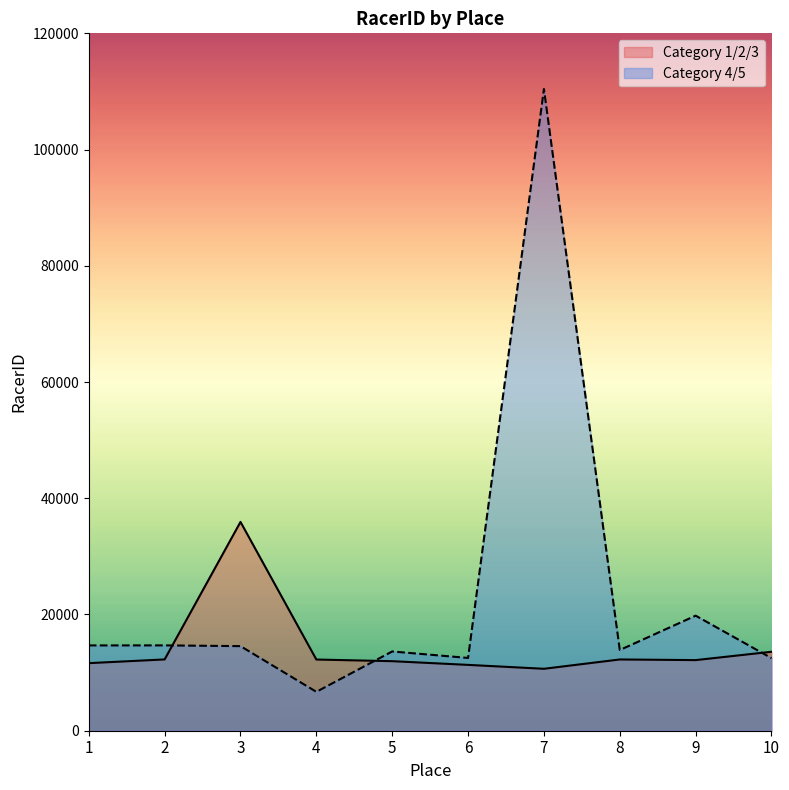

Between which two adjacent categories do Category 4/5 and Category 1/2/3 first intersect?

2 and 3